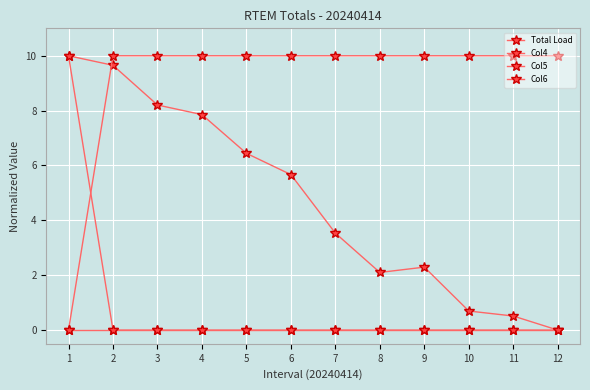

Reading left to right, list all the values displayed in this chart.

Total Load: 10.0	9.7	8.2	7.9	6.4	5.7	3.5	2.1	2.3	0.7	0.5	0.0
Col4: 0.0	10.0	10.0	10.0	10.0	10.0	10.0	10.0	10.0	10.0	10.0	10.0
Col5: 0.0	0.0	0.0	0.0	0.0	0.0	0.0	0.0	0.0	0.0	0.0	0.0
Col6: 10.0	0.0	0.0	0.0	0.0	0.0	0.0	0.0	0.0	0.0	0.0	0.0